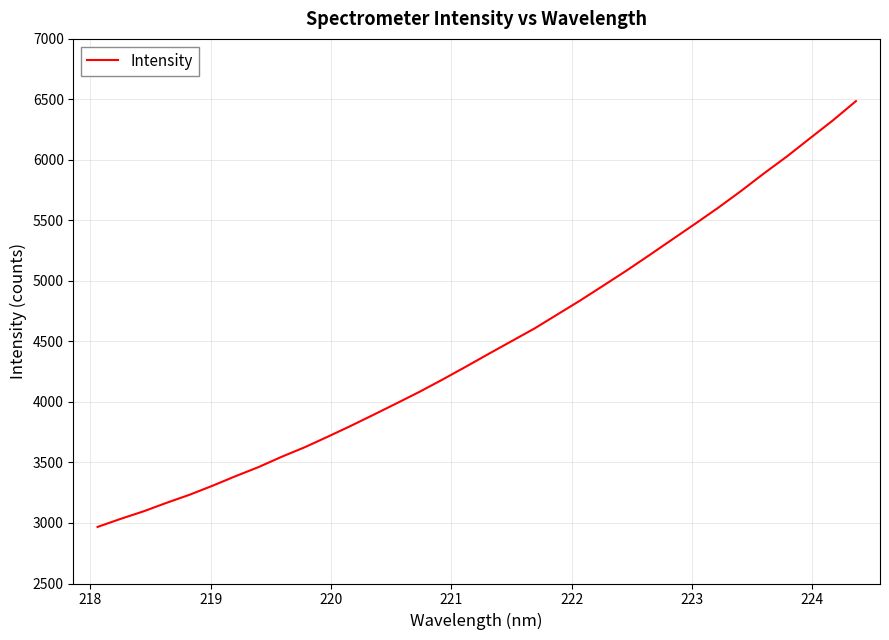

What is the greatest value displayed?

6485.8